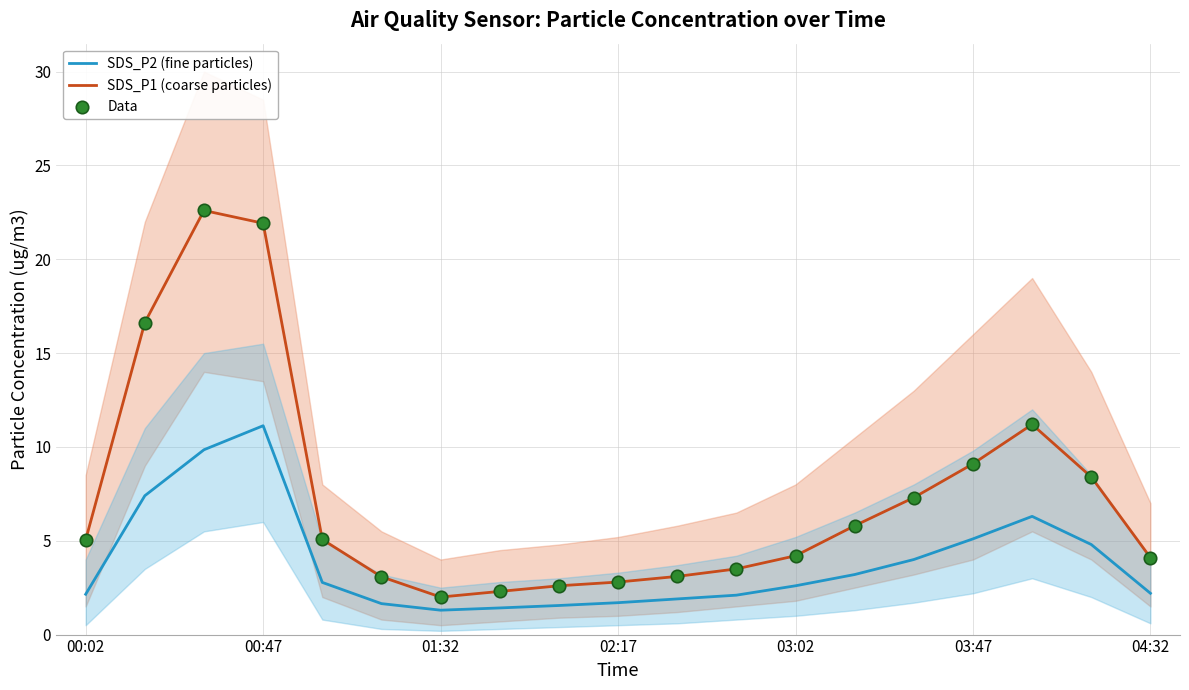

At how many categories does at least one series exceed 10?

4